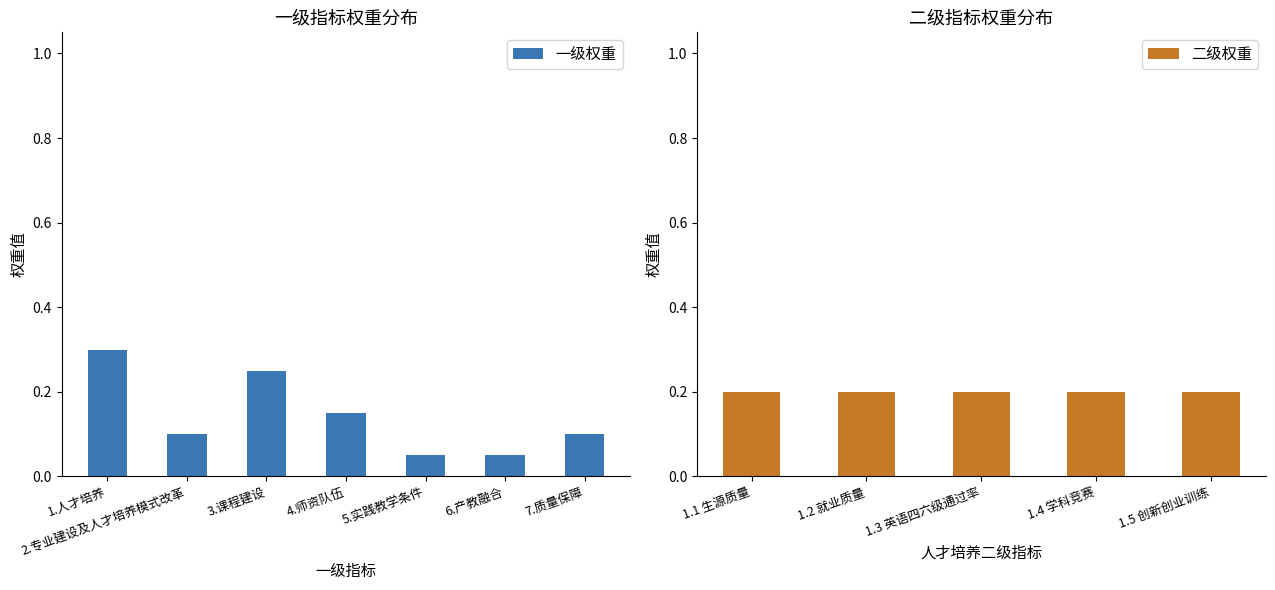

At which label does 一级权重 reach its peak?

1.人才培养